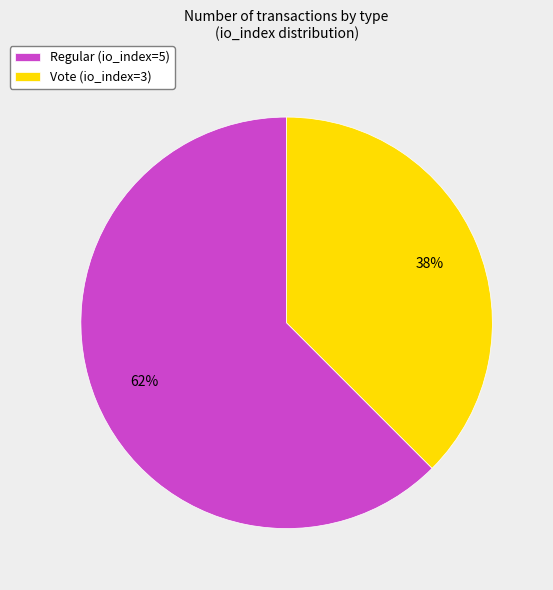

What is the smallest slice in the pie chart?

Vote (io_index=3)